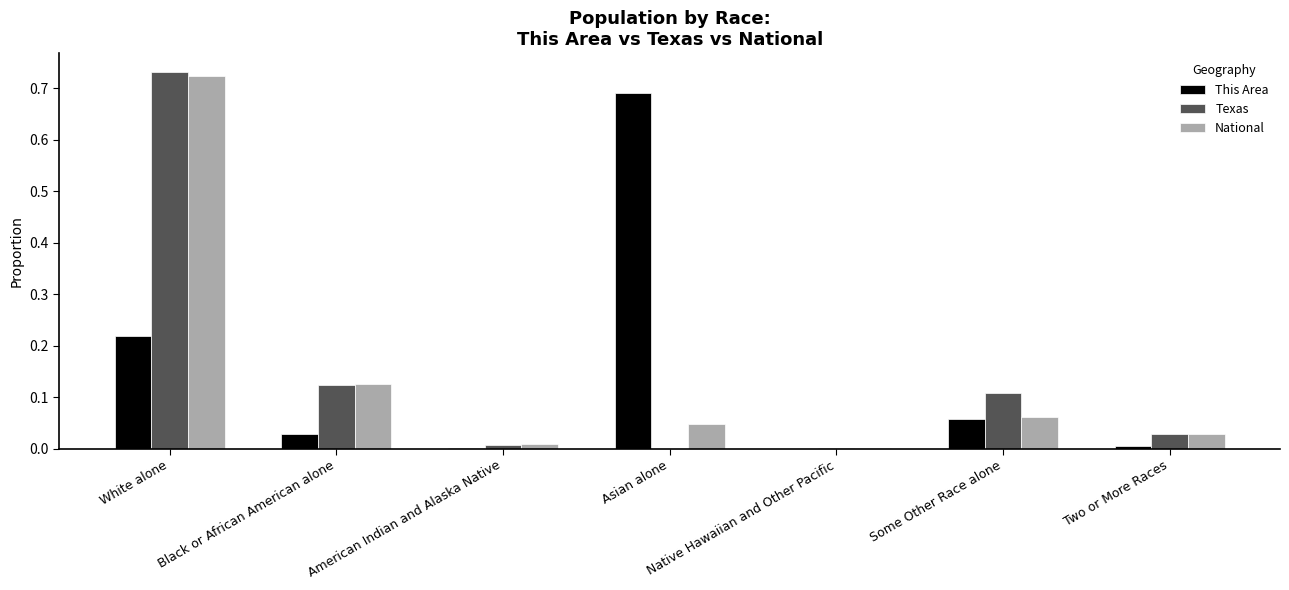

True or false: Texas has a value of 0.0 at Asian alone.

True